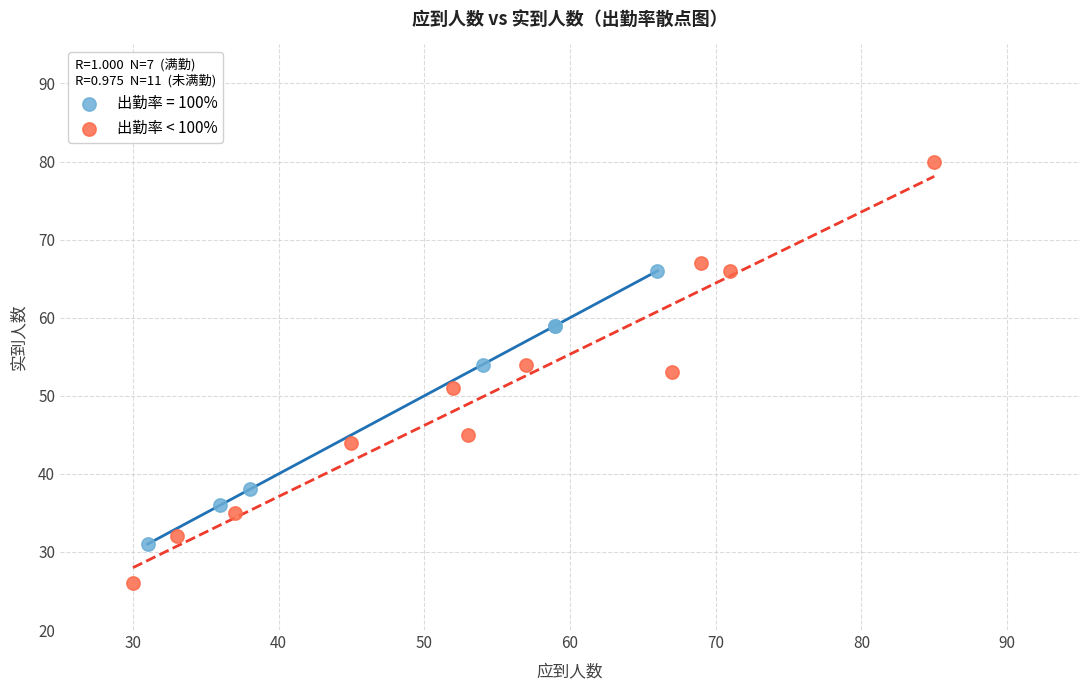

Which series reaches the minimum Y coordinate?

出勤率 < 100%